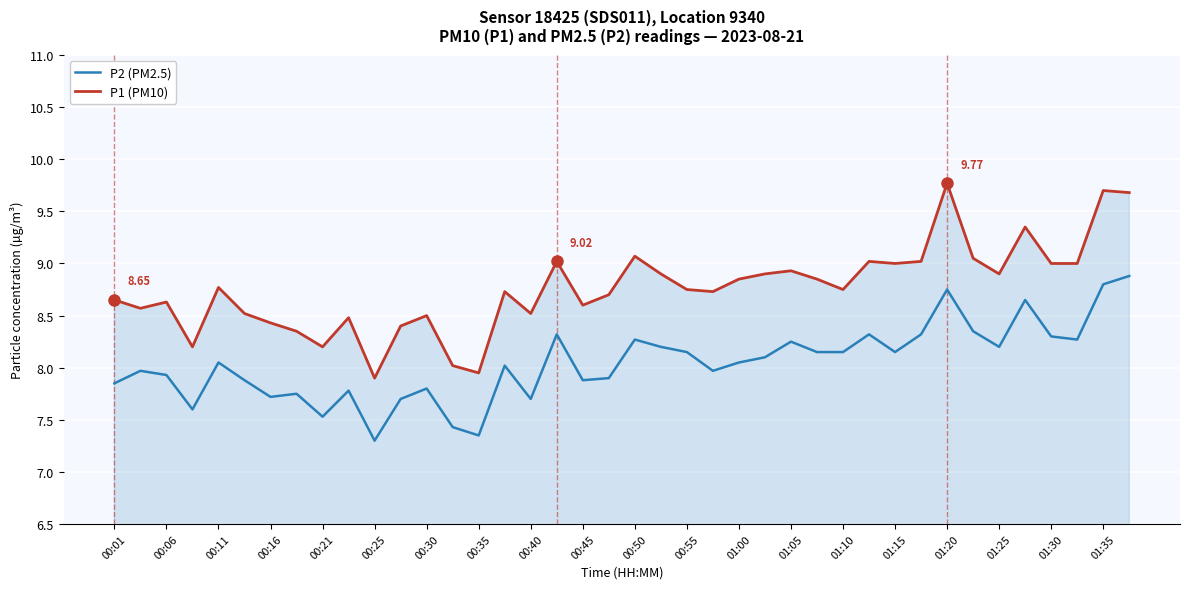

Which series has the widest spread of values?

P1 (PM10)